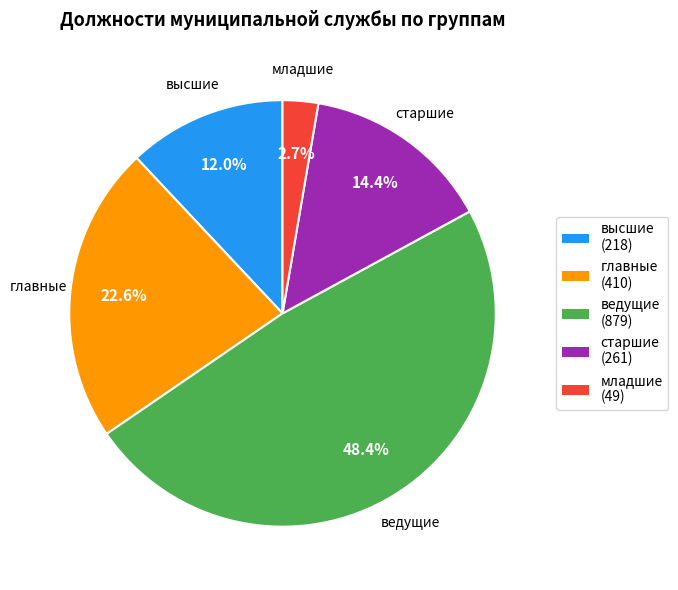

Rank the categories by value from highest to lowest.

ведущие, главные, старшие, высшие, младшие